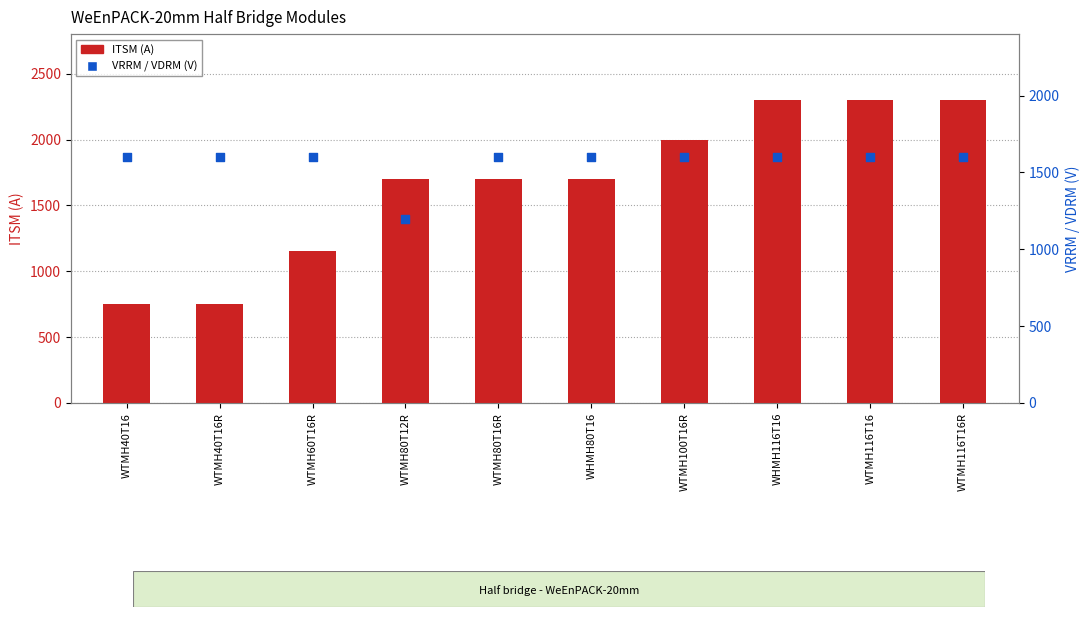

Is the value of ITSM (A) at WTMH40T16R greater than the value of VRRM / VDRM (V) at WTMH100T16R?

No